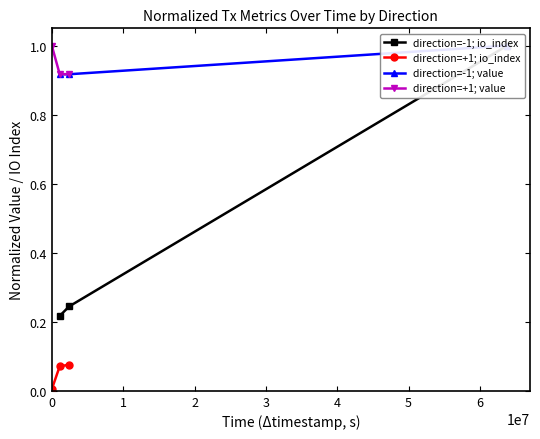

Rank the series by their maximum value, from lowest to highest.

direction=+1; io_index, direction=-1; io_index, direction=-1; value, direction=+1; value